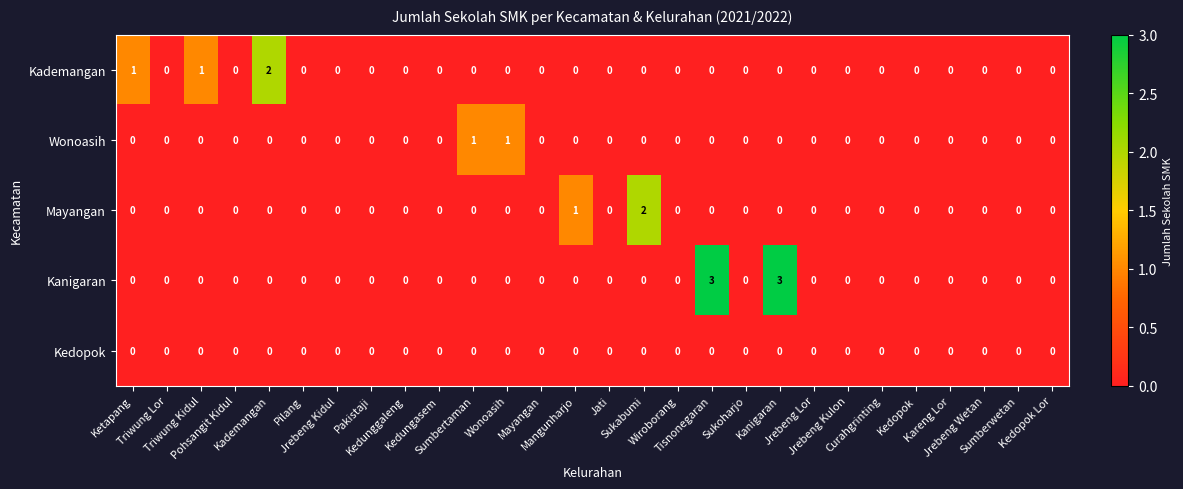

List the series in order of their overall mean, highest first.

Kanigaran, Kademangan, Mayangan, Wonoasih, Kedopok